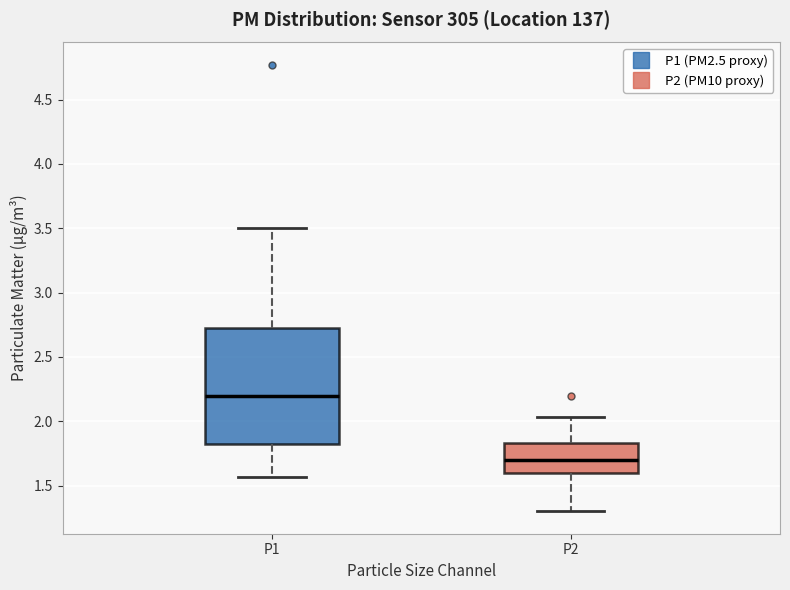

Where does the median line of the box for P2 sit on the y-axis? The values are not printed on the chart, so give them approximately, as read against the axis.

1.70